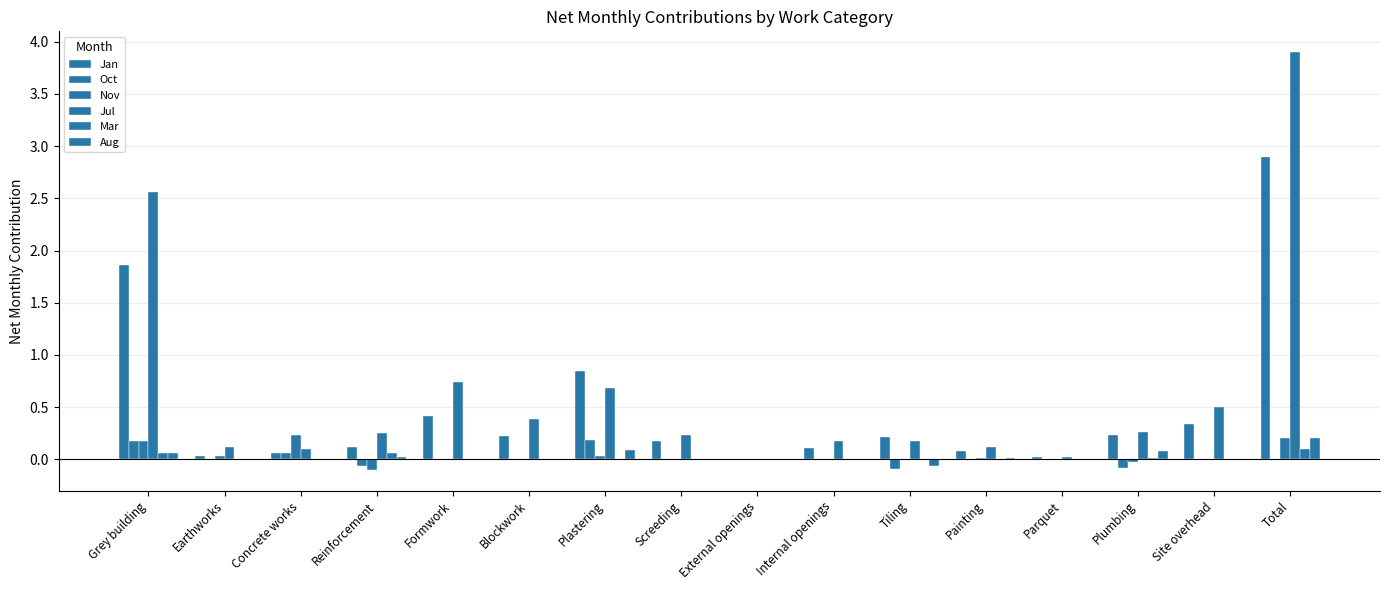

At which category is the sum across all series the highest?

Total